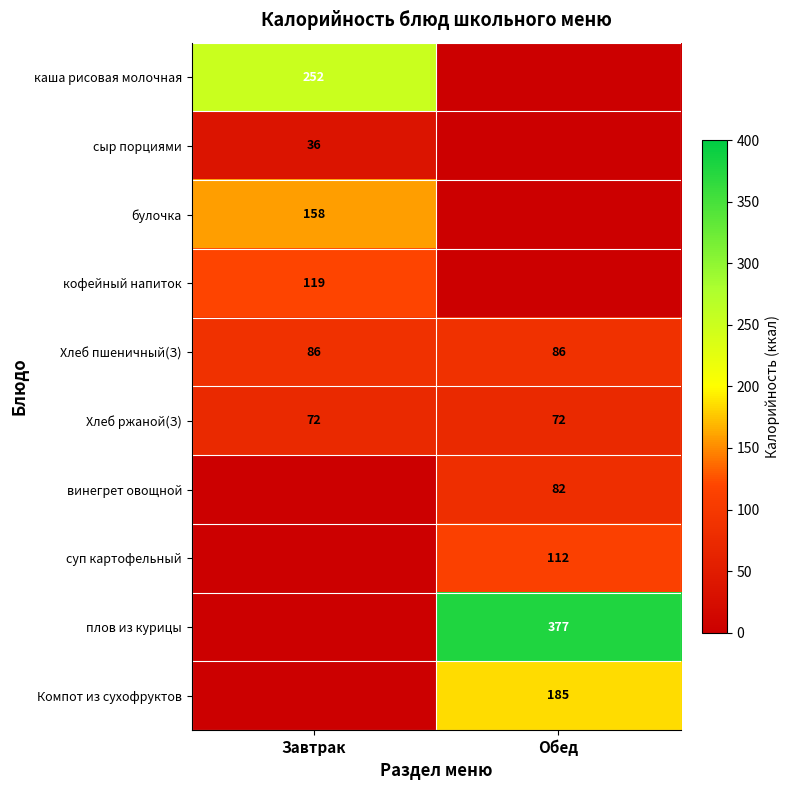

The суп картофельный series shows 112 at Обед. True or false?

True